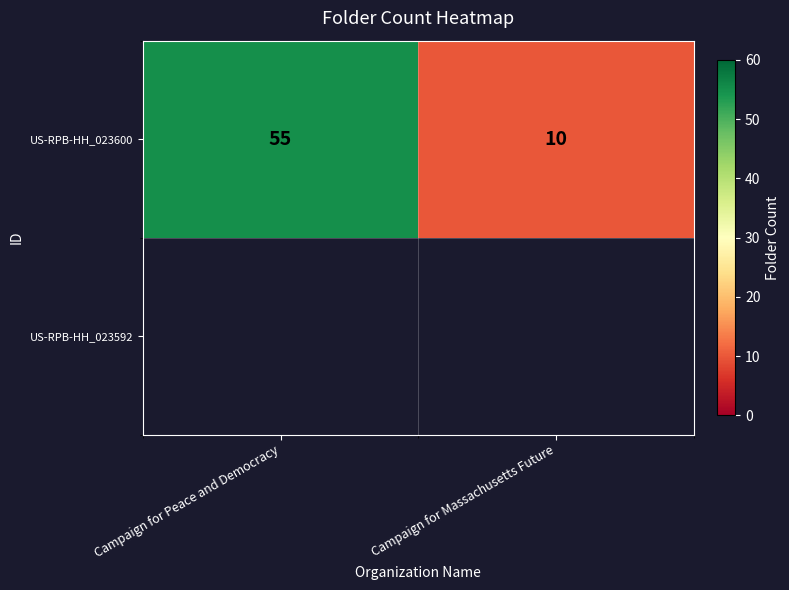

Reading right to left, list all the values displayed in this chart.

10	55